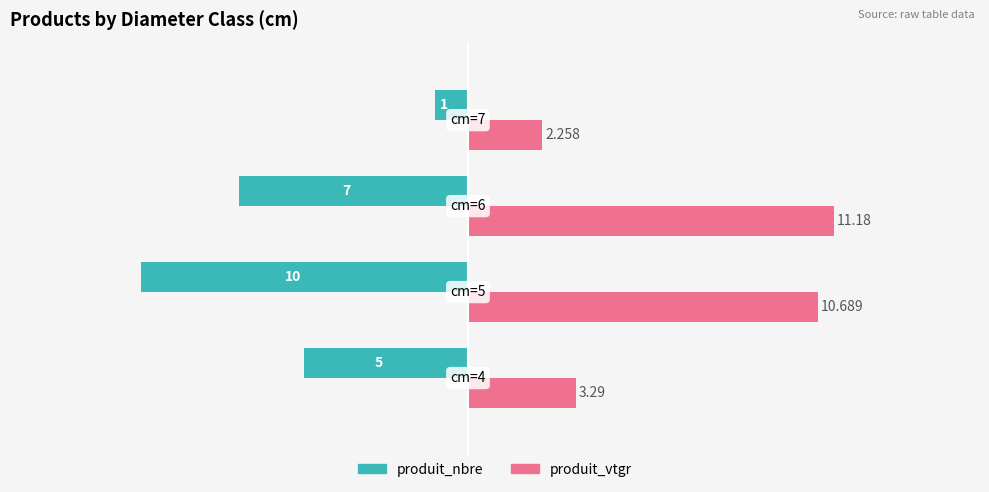

Rank the series by their maximum value, from highest to lowest.

produit_vtgr, produit_nbre